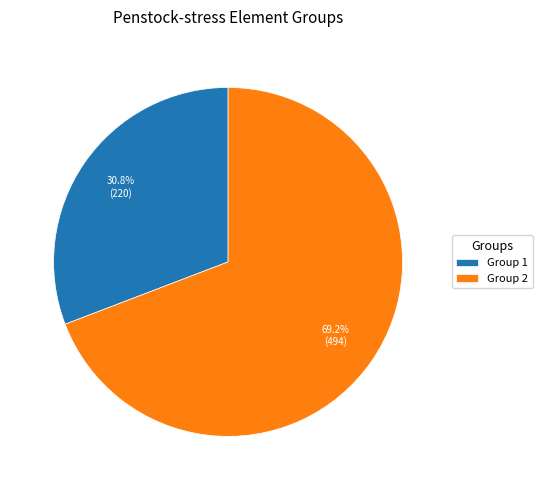

Is there a majority slice in this chart?

Yes